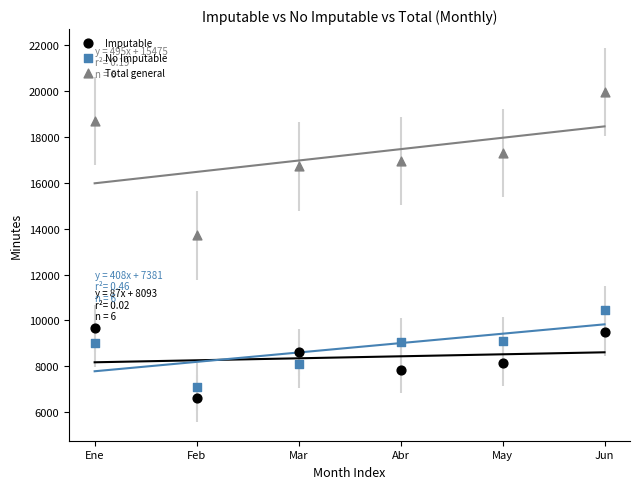

Which series contains the lowest Y value?

Imputable